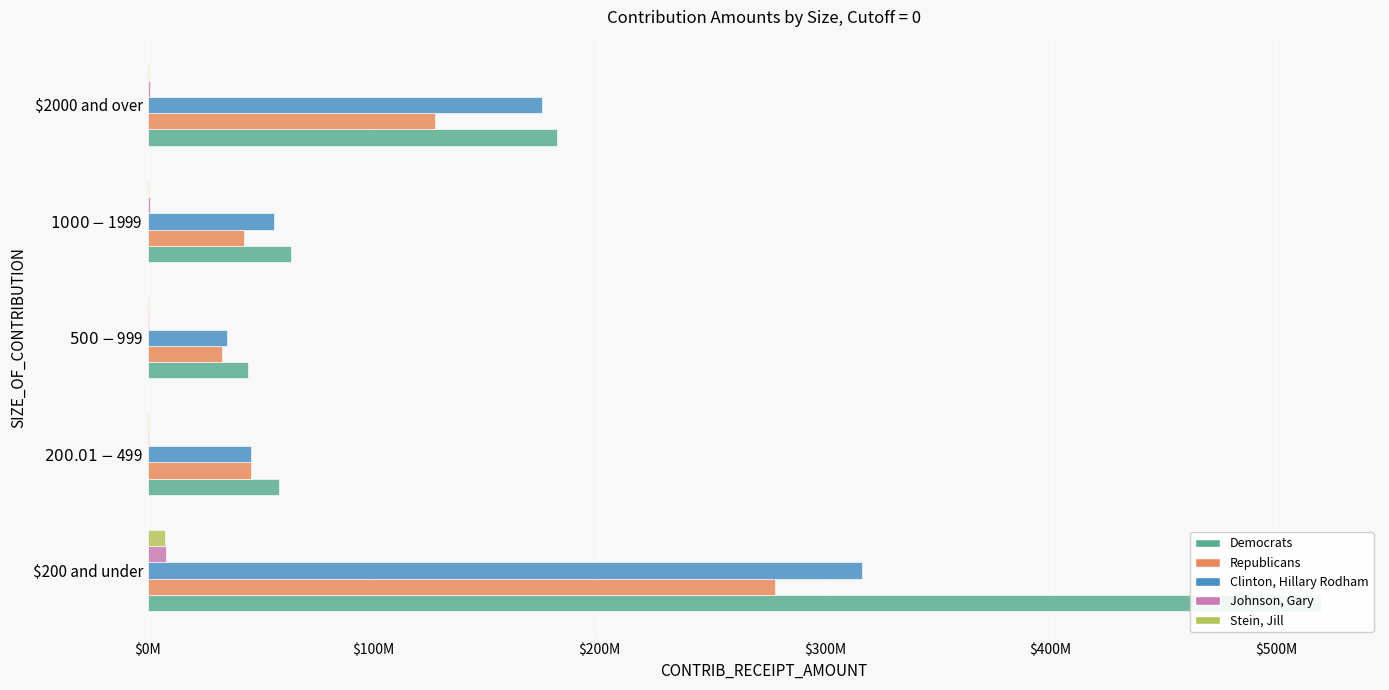

Is the value of Johnson, Gary at $200 and under greater than the value of Clinton, Hillary Rodham at $500-$999?

No